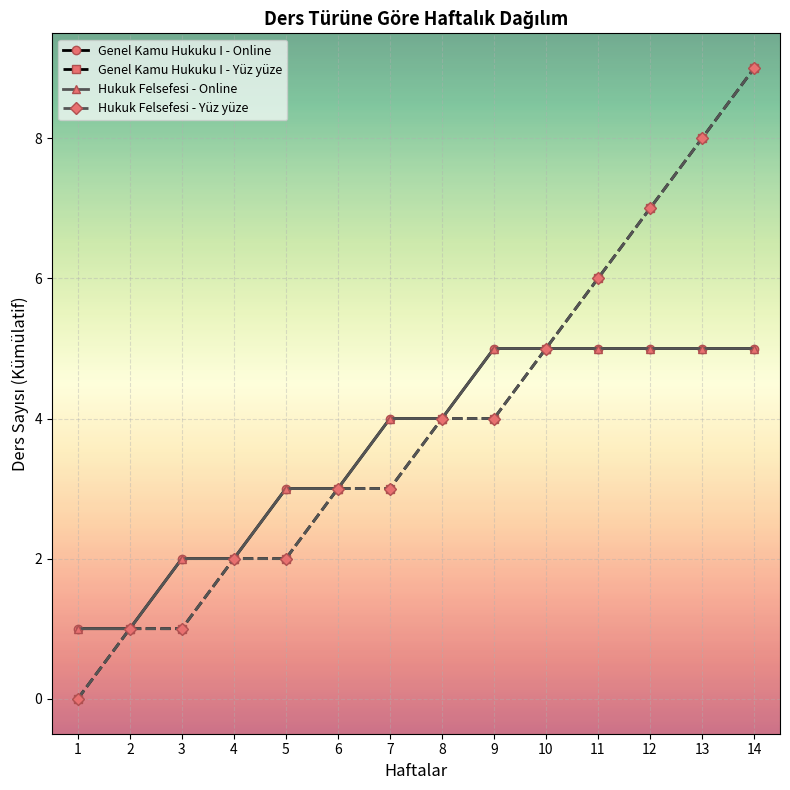

What is the difference between the Genel Kamu Hukuku I - Yüz yüze values at 5 and 13?

6